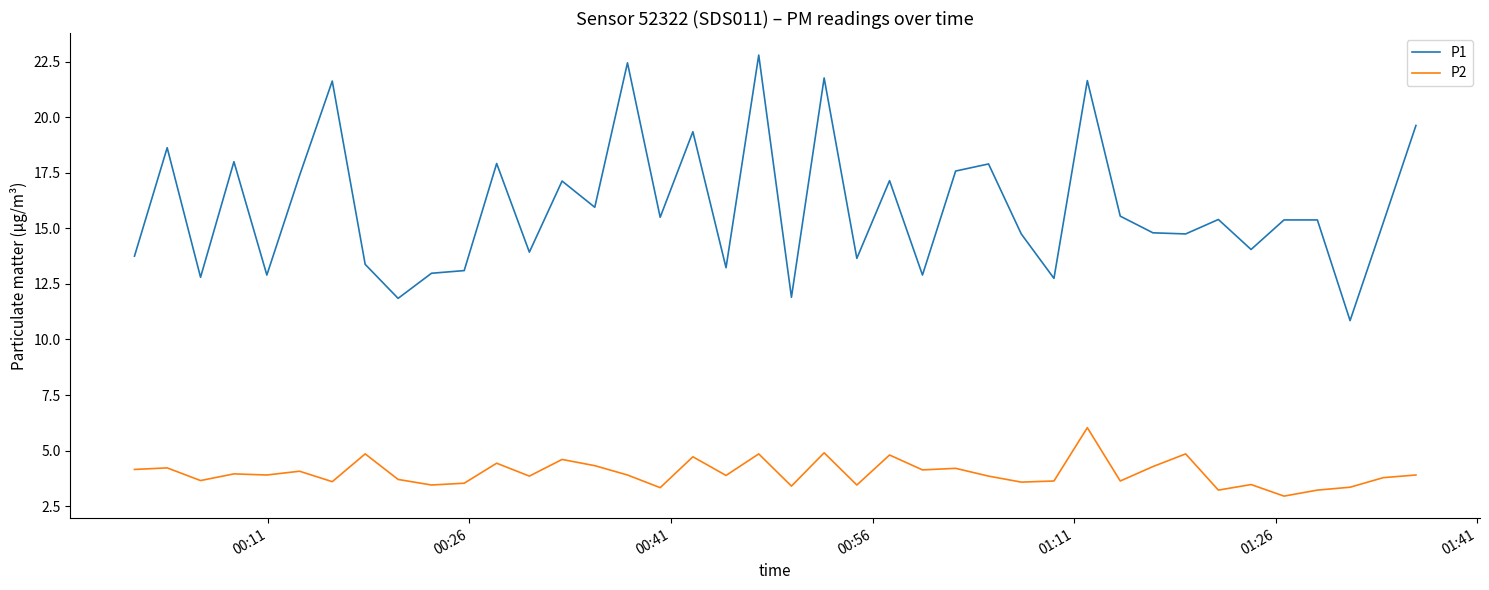

What is the greatest value displayed?

22.8